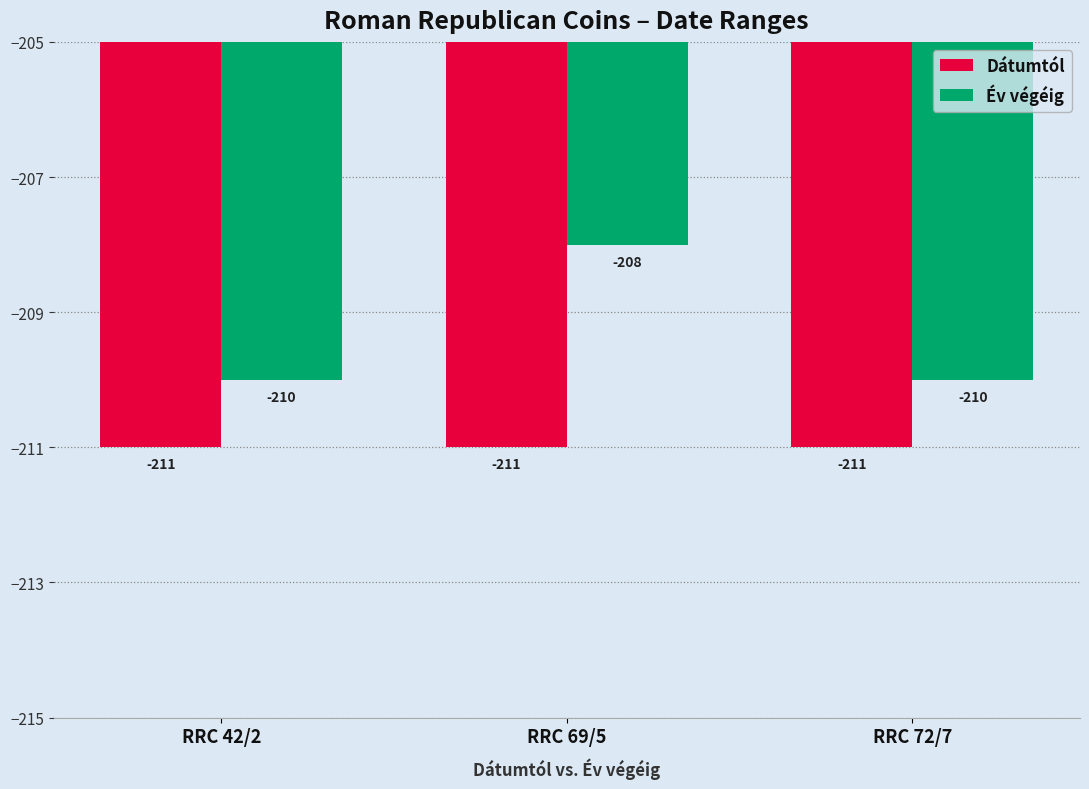

Does the chart contain any negative values?

Yes